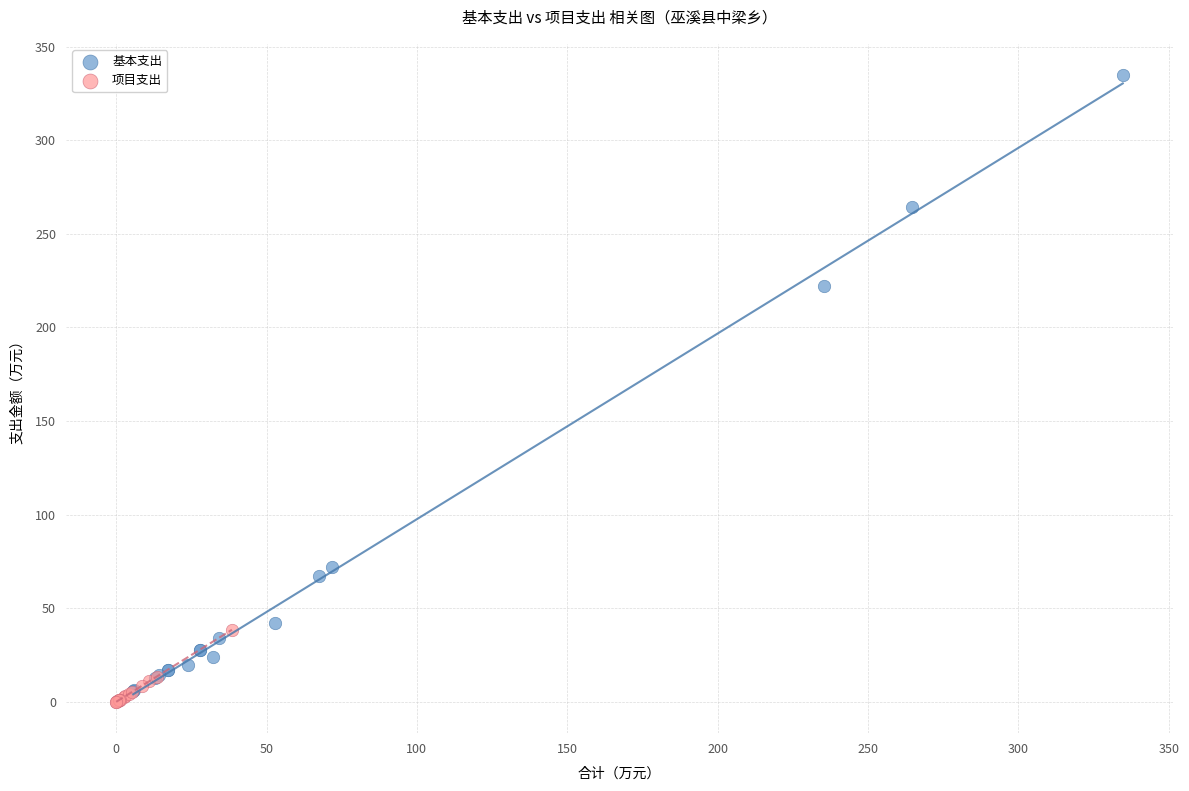

Which series has the largest Y range (max minus min)?

基本支出